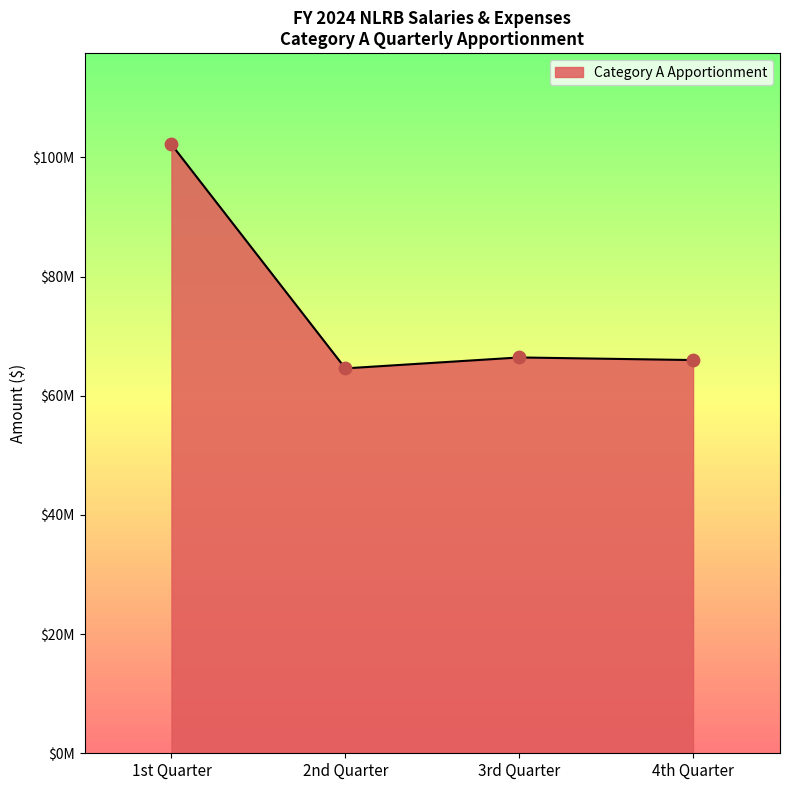

What is the change in value from 2nd Quarter to 4th Quarter?

+1397539